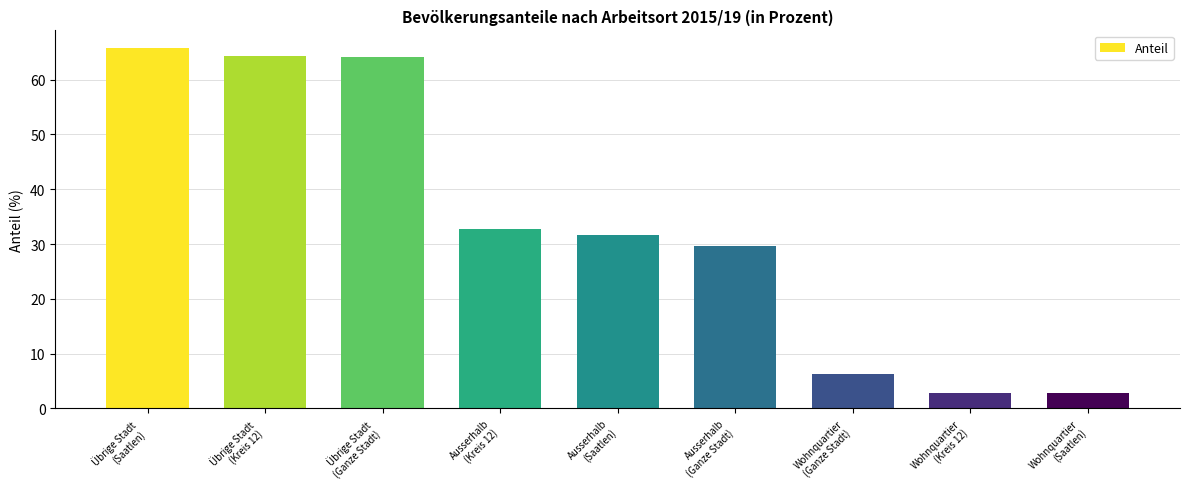

What is the difference between the second highest and second lowest values?

61.5